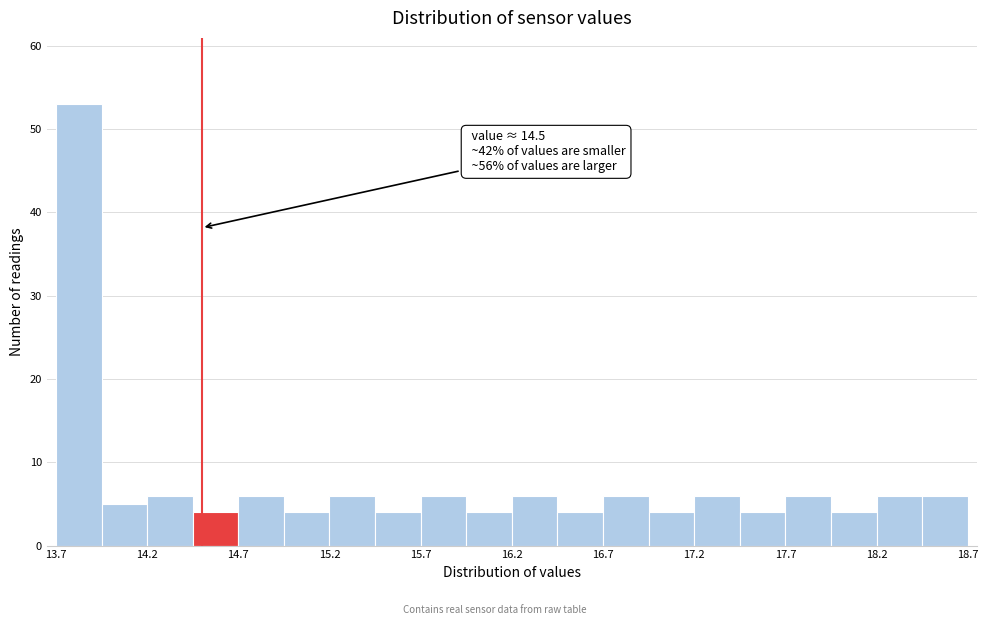

Over which range of the x-axis is the bar tallest?

13.70 to 13.95